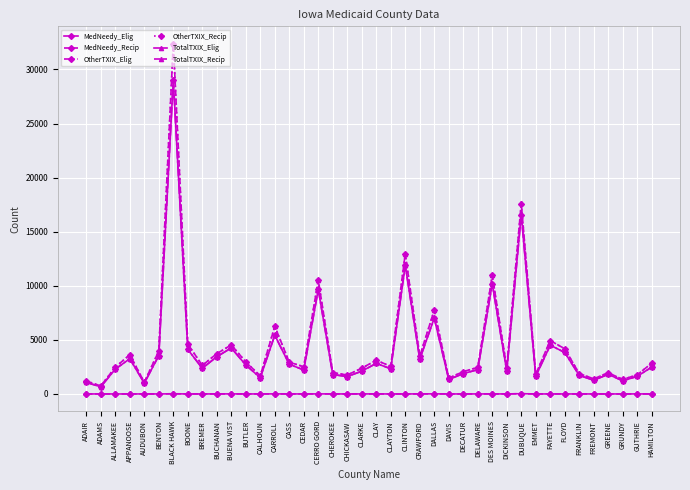

The TotalTXIX_Elig series shows 4921 at APPANOOSE. True or false?

False